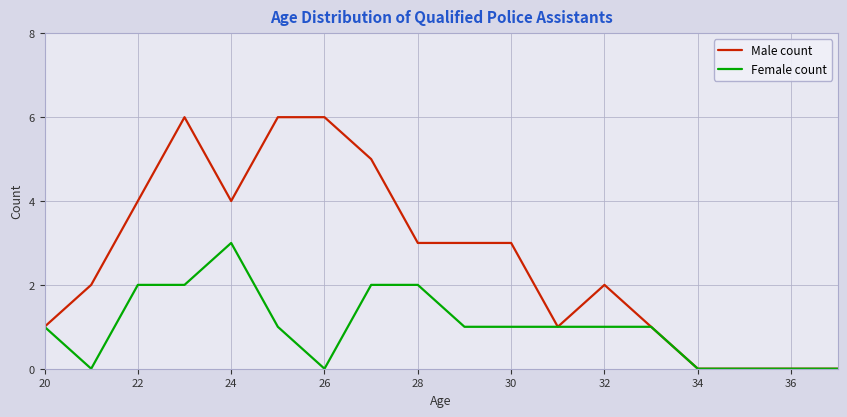

Which series has the widest spread of values?

Male count